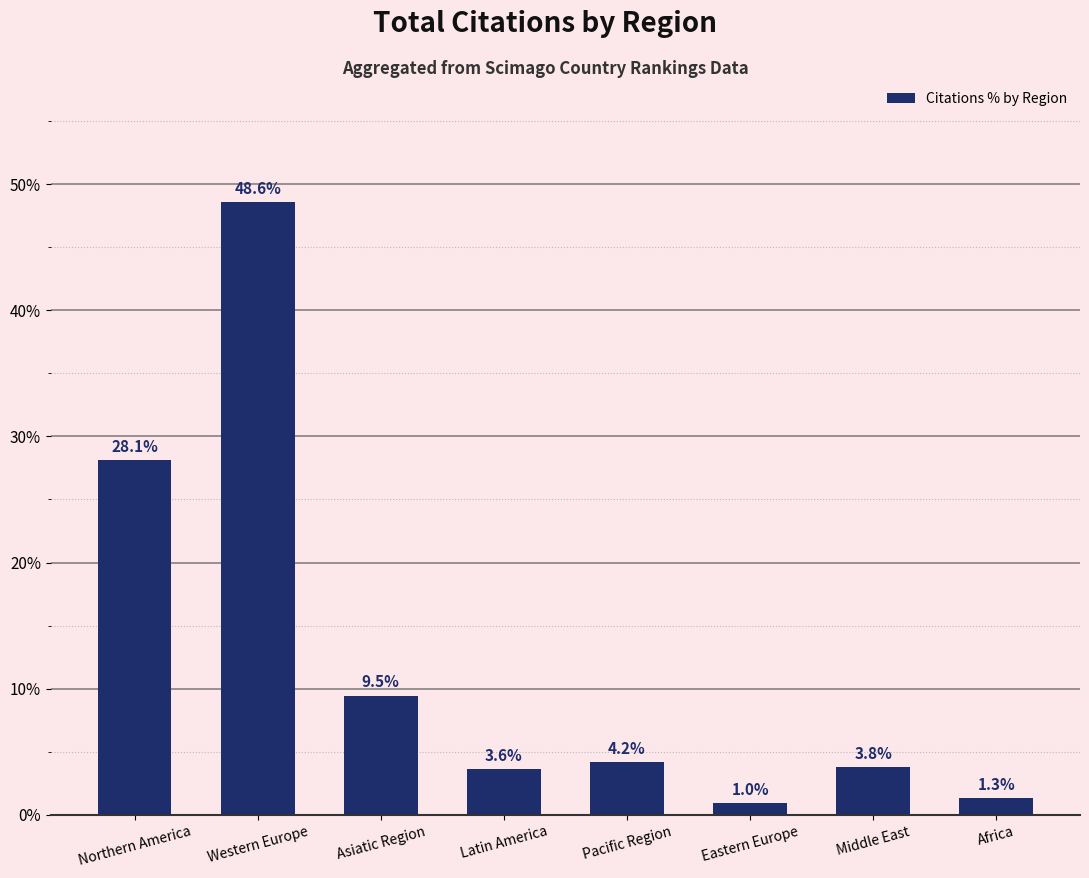

Reading left to right, what are all the values shown in this chart?

28.1	48.6	9.5	3.6	4.2	1.0	3.8	1.3